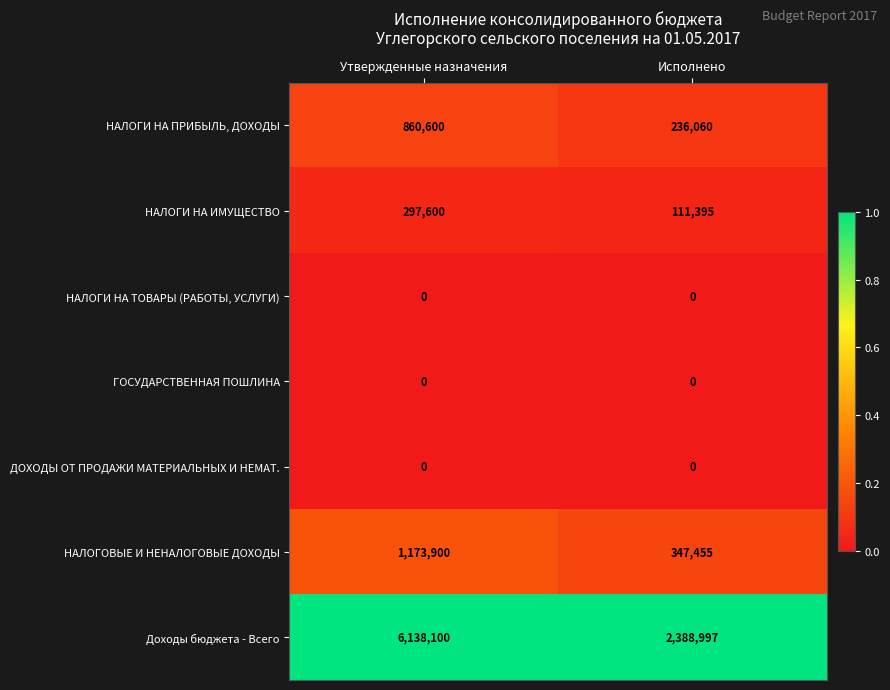

What is the spread (max minus min) of values at Утвержденные назначения?

6138100